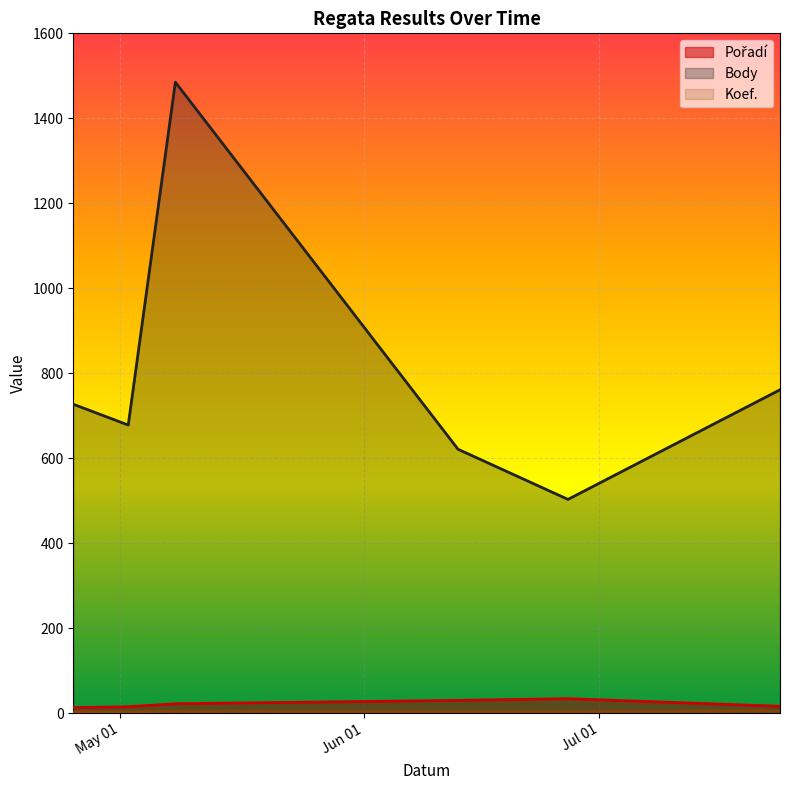

Is it true that Koef. equals 6 at 2009-06-13?

False